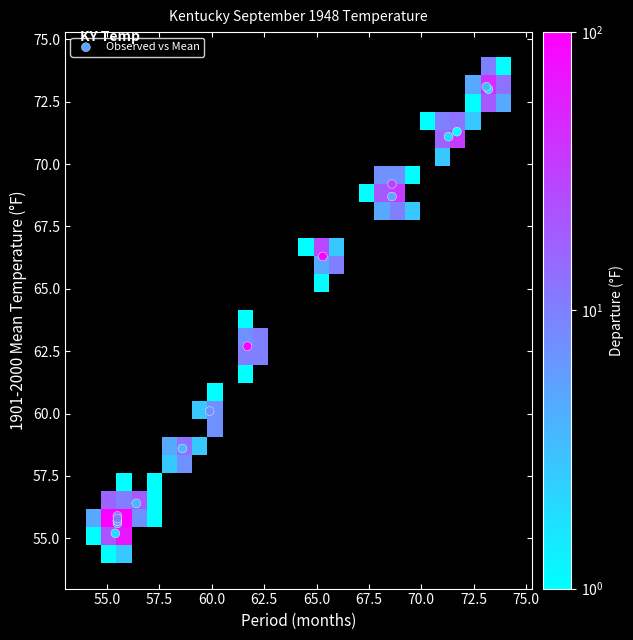

What Y value in the scatter plot is closest to 64?

62.7